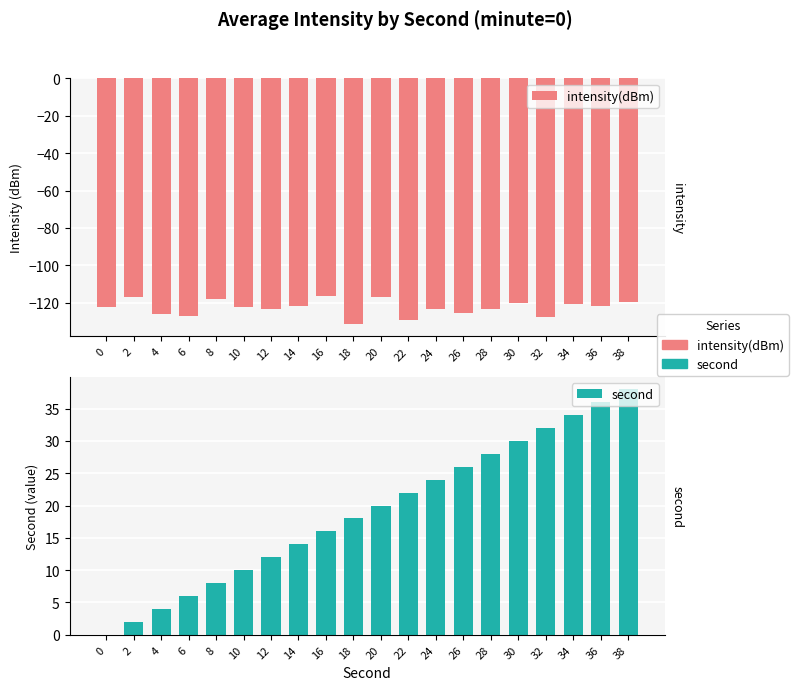

What is the difference between the maximum and minimum values in the second series?

38.0